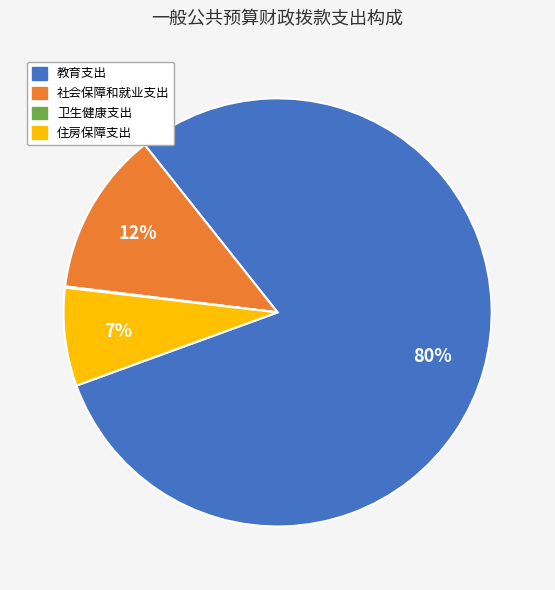

To the nearest percent, what is the difference between the 住房保障支出 and 社会保障和就业支出 slice percentages?

5%